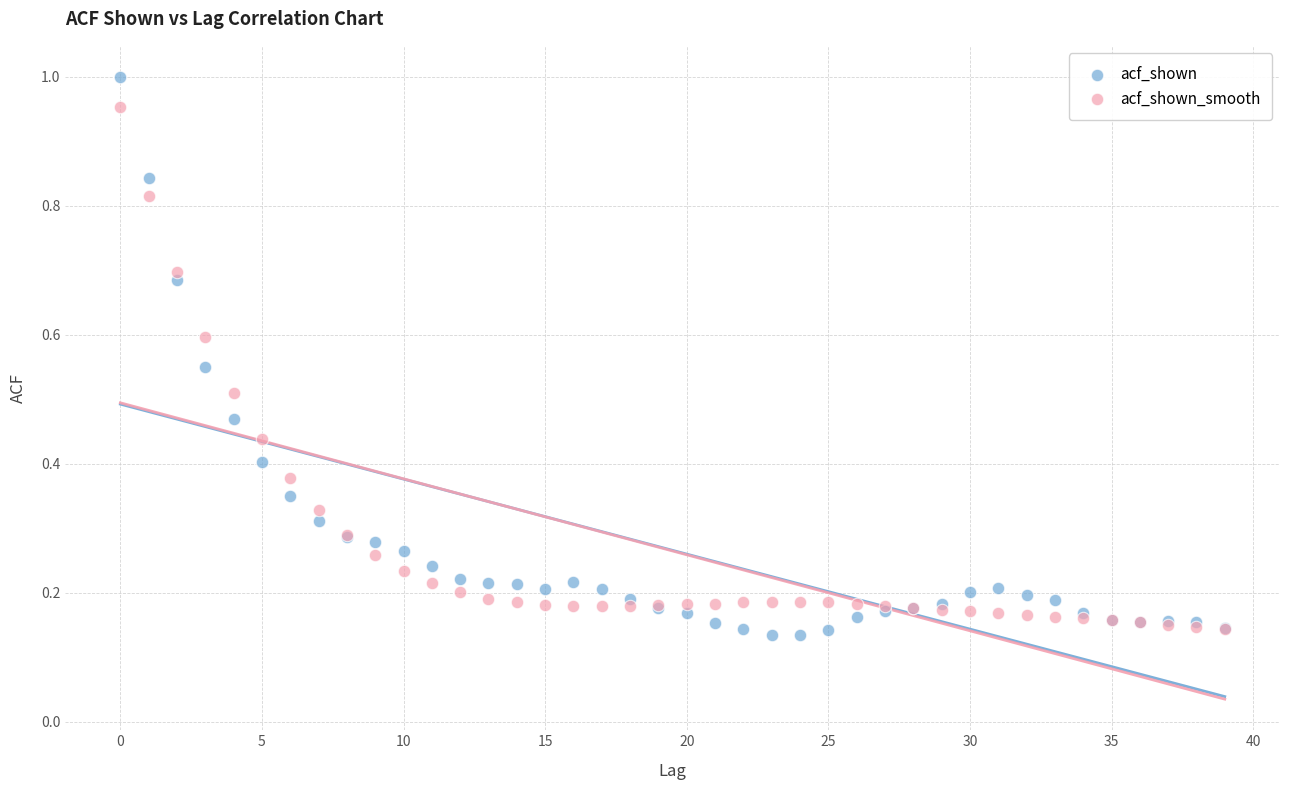

Which series reaches the maximum Y coordinate?

acf_shown